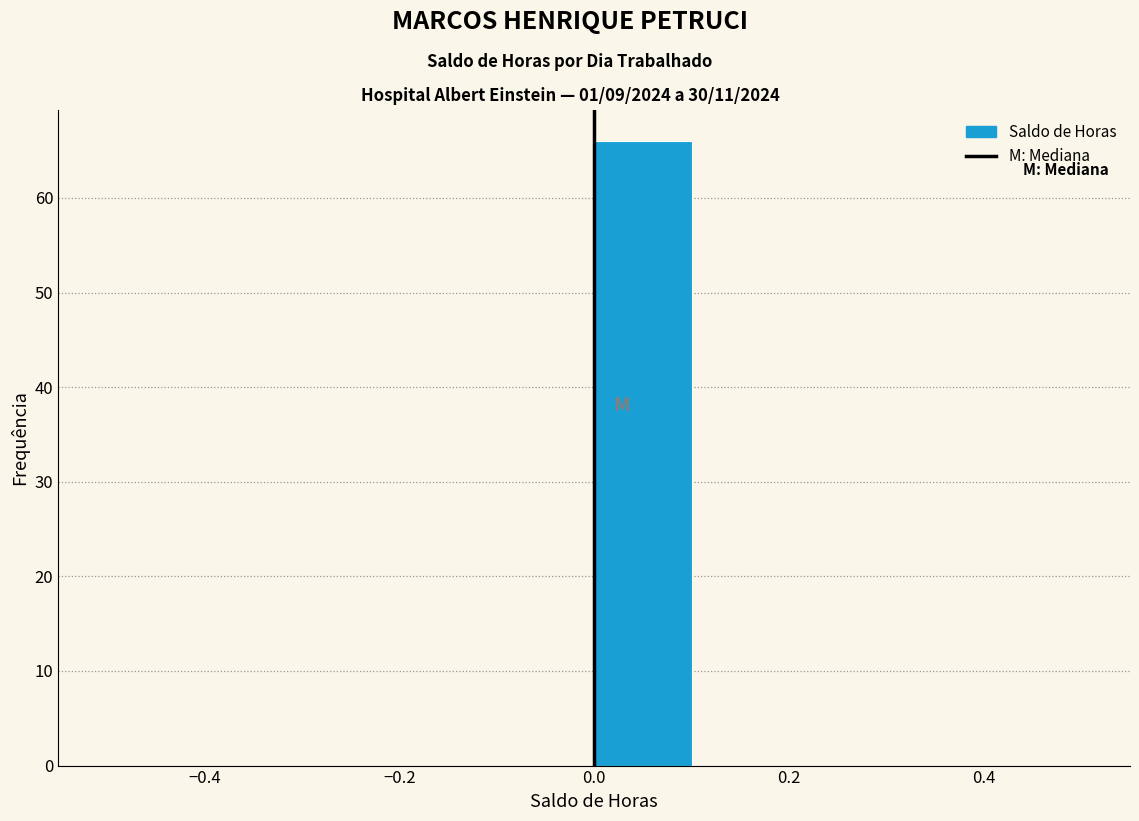

Reading left to right, list every bar in this chart as the range it spans on the x-axis followed by its height. The values are not printed on the chart, so give them approximately, as read against the axis.

-0.5 to -0.4: 0
-0.4 to -0.3: 0
-0.3 to -0.2: 0
-0.2 to -0.1: 0
-0.1 to 0.0: 0
0.0 to 0.1: 66
0.1 to 0.2: 0
0.2 to 0.3: 0
0.3 to 0.4: 0
0.4 to 0.5: 0